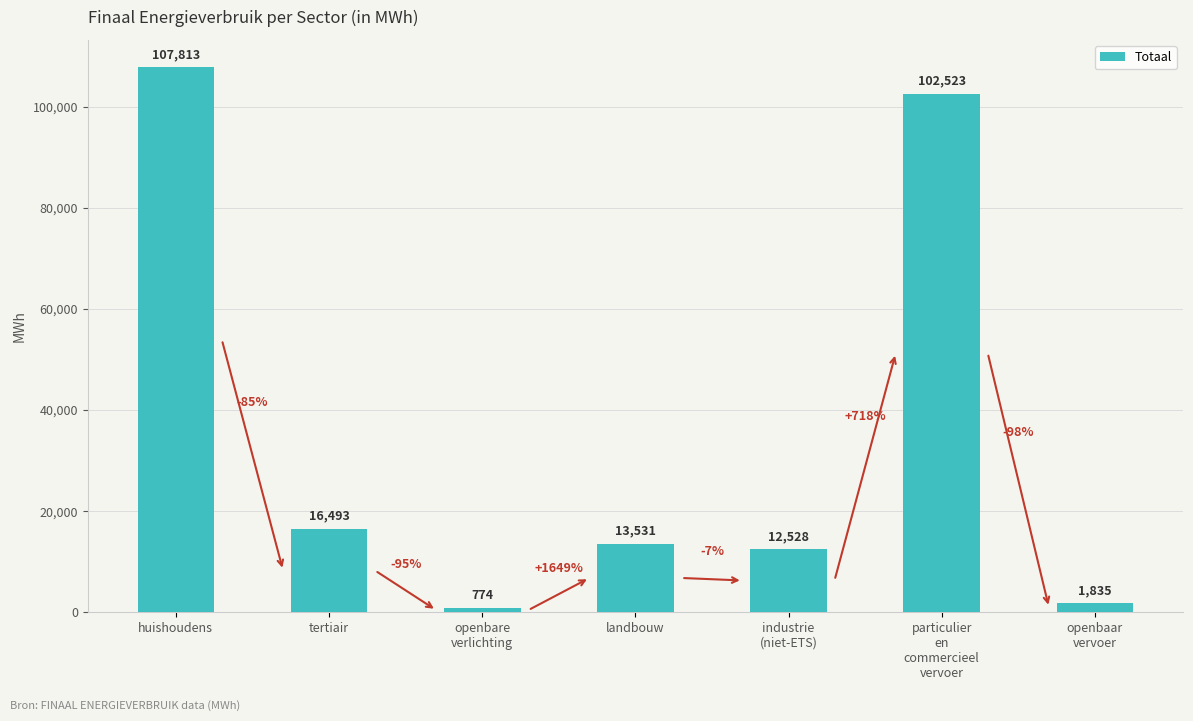

Rank the categories by value from lowest to highest.

openbare
verlichting, openbaar
vervoer, industrie
(niet-ETS), landbouw, tertiair, particulier
en
commercieel
vervoer, huishoudens